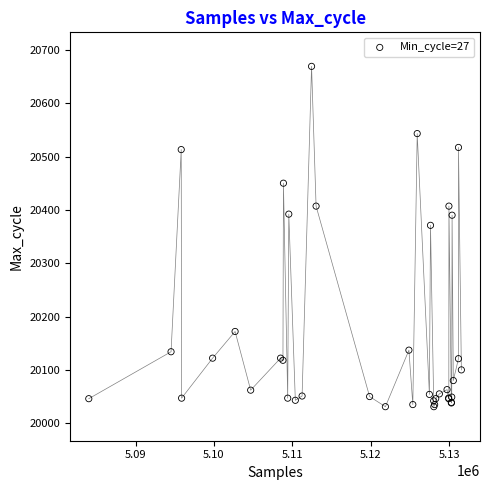

What Y value in the scatter plot is closest to 20350?

20371